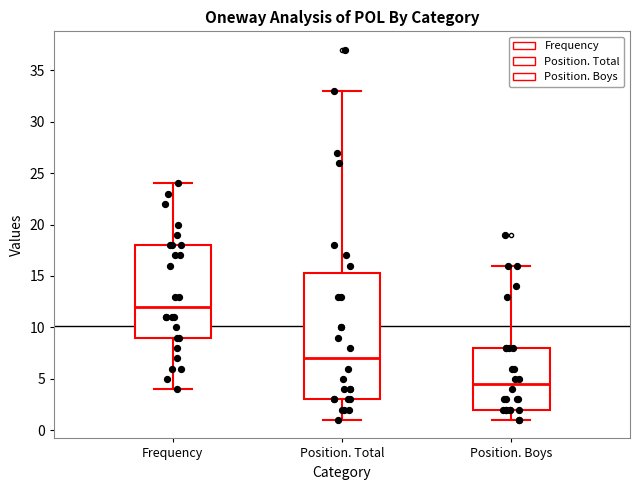

Reading left to right, read every box against the y-axis: the position of its median line, the range the box covers, and the ends of its whiskers. The values are not printed on the chart, so give them approximately, as read against the axis.

Frequency: median 12.0, box 9.0 to 18.0, whiskers 4.0 to 24.0
Position. Total: median 7.0, box 3.0 to 15.5, whiskers 1.0 to 33.0
Position. Boys: median 4.5, box 2.0 to 8.0, whiskers 1.0 to 16.0